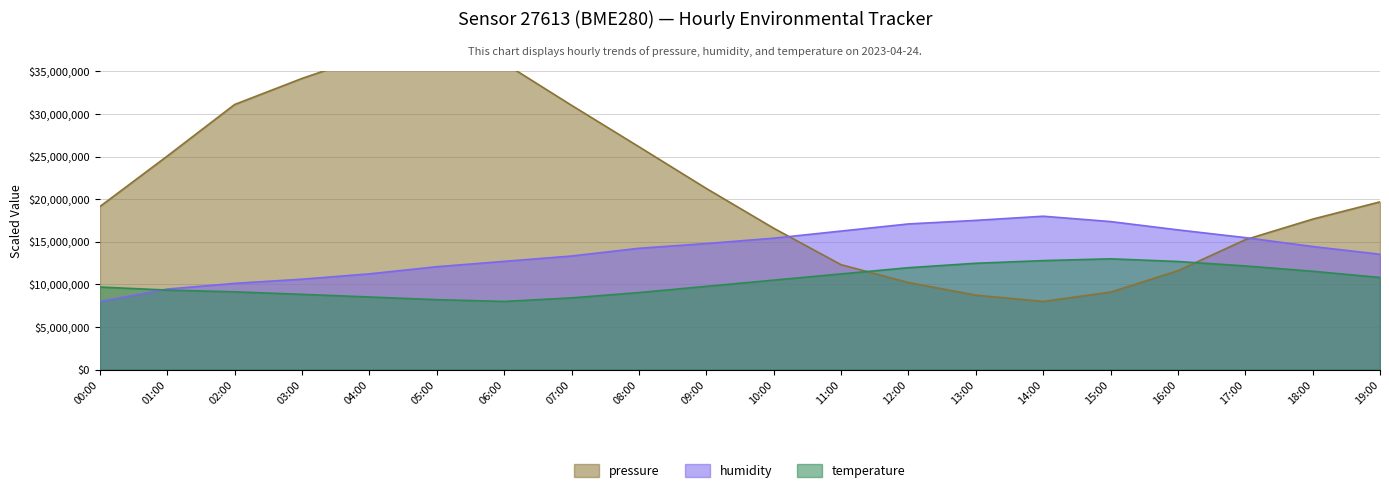

What is the lowest value of the humidity series?

8000000.0